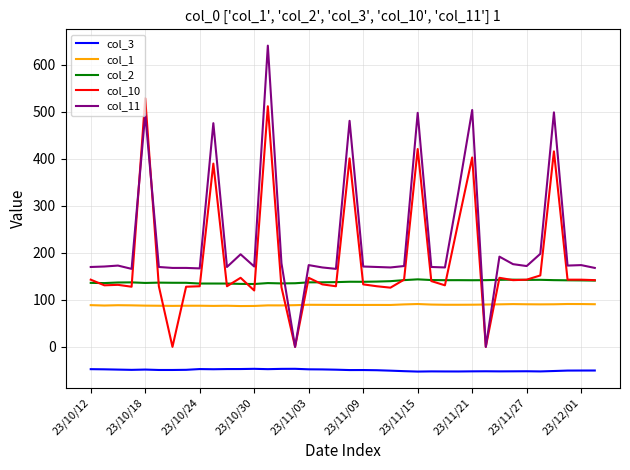

Which series has the widest spread of values?

col_11